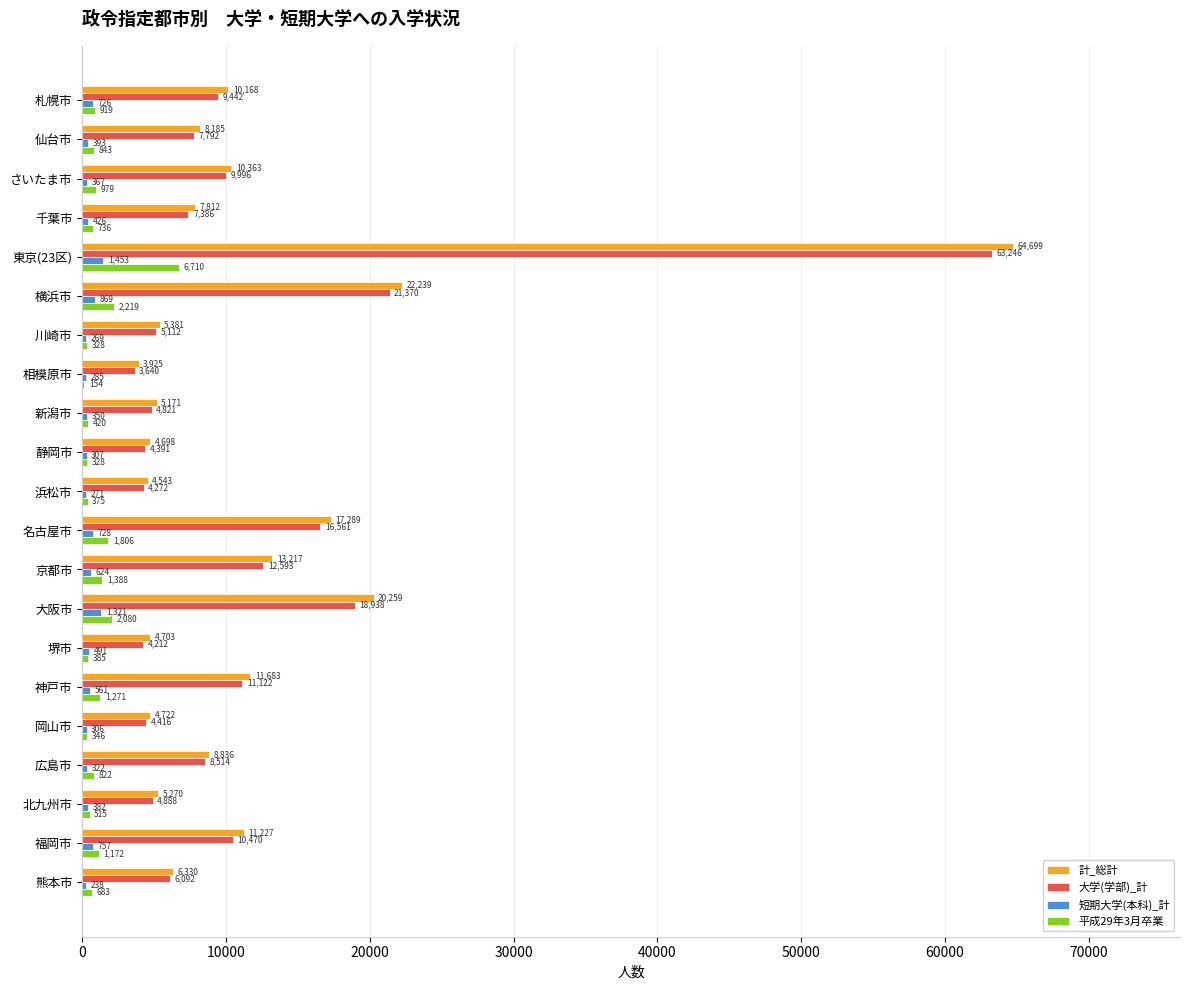

At which category is the sum across all series the highest?

東京(23区)